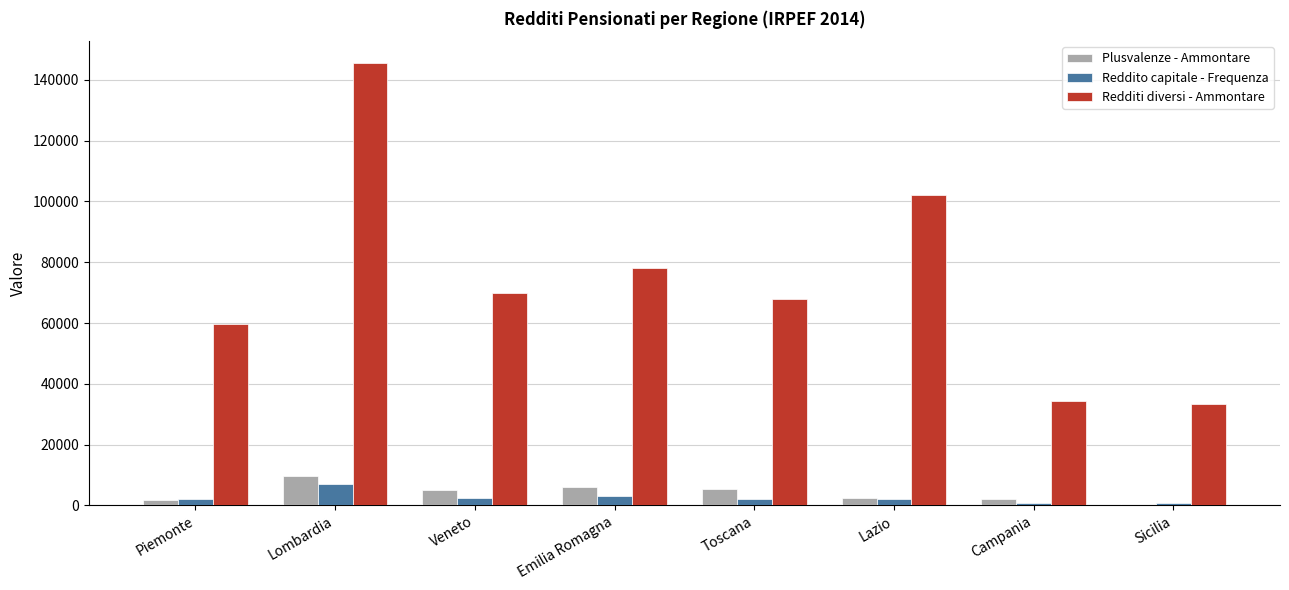

Rank the series by their maximum value, from highest to lowest.

Redditi diversi - Ammontare, Plusvalenze - Ammontare, Reddito capitale - Frequenza